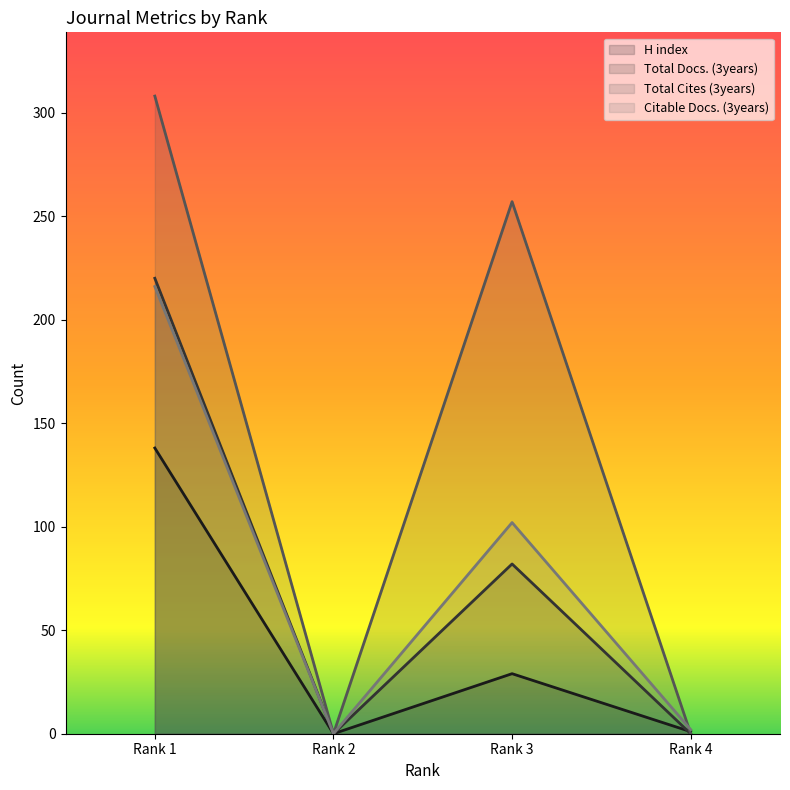

True or false: H index and Citable Docs. (3years) intersect in this chart.

False